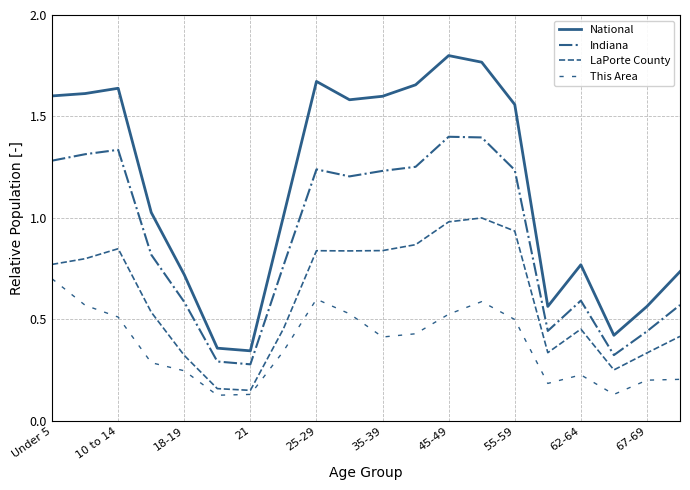

What is the average value of the LaPorte County series?

0.6